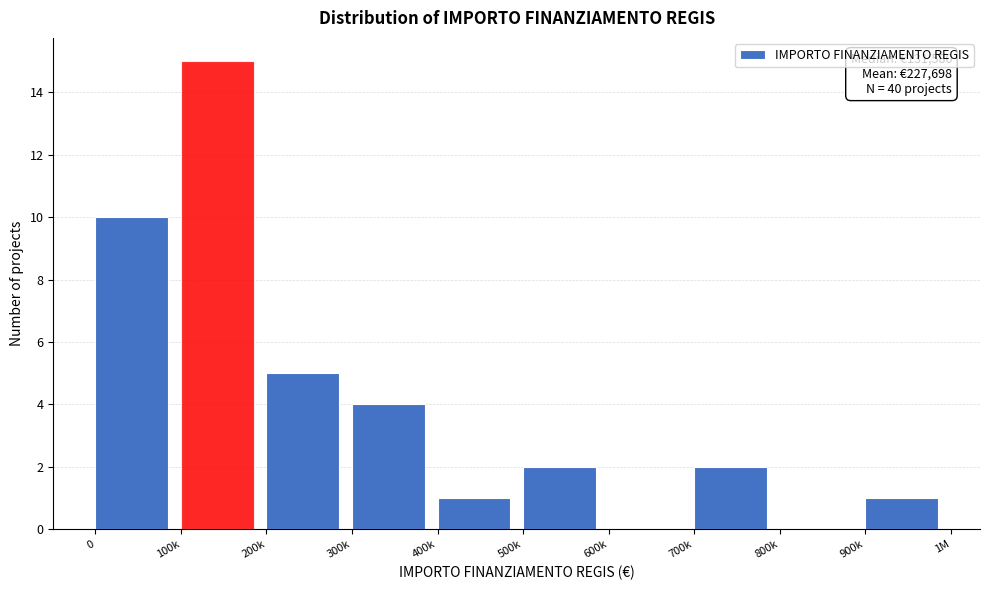

Reading right to left, extract all data points from this chart.

900k=1	800k=0	700k=2	600k=0	500k=2	400k=1	300k=4	200k=5	100k=15	0=10